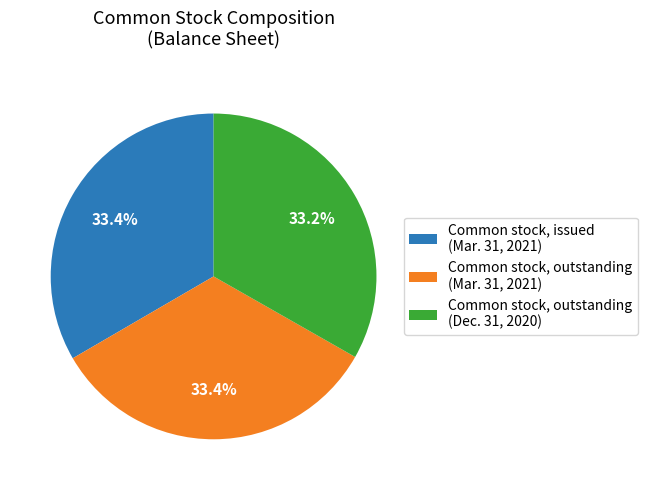

What portion of the pie excludes Common stock, issued (Mar. 31, 2021)?

66.6%